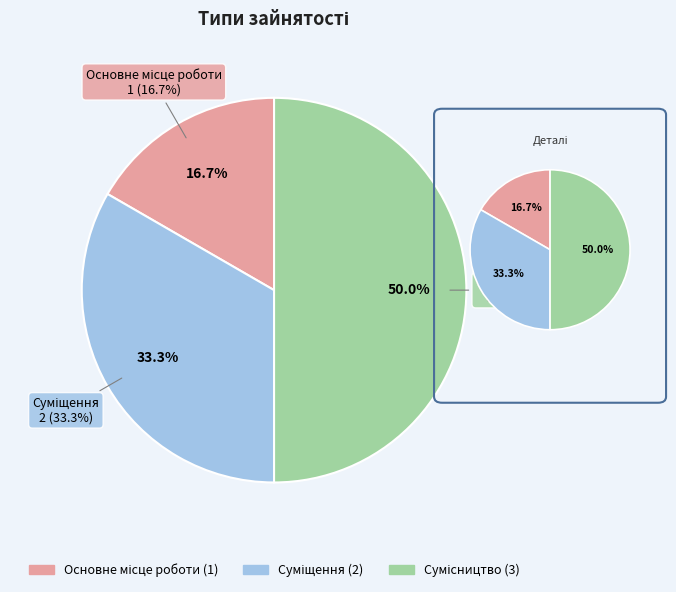

What percentage do Сумісництво and Суміщення together represent?

83.3%